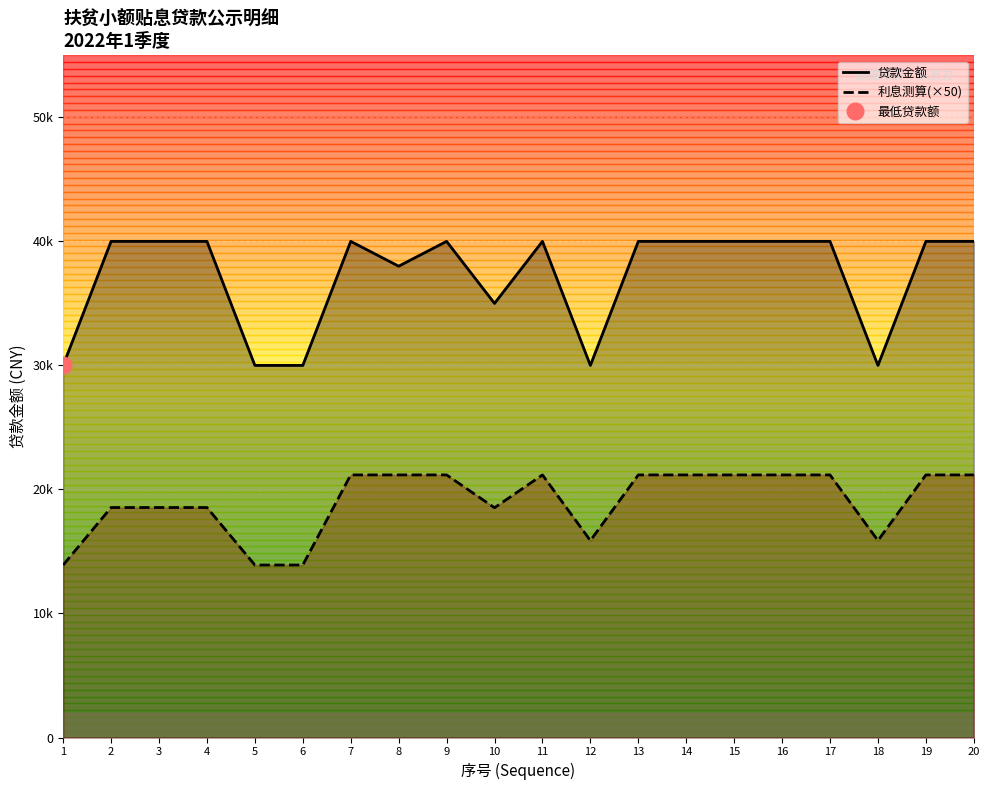

At which category is the sum across all series the highest?

7